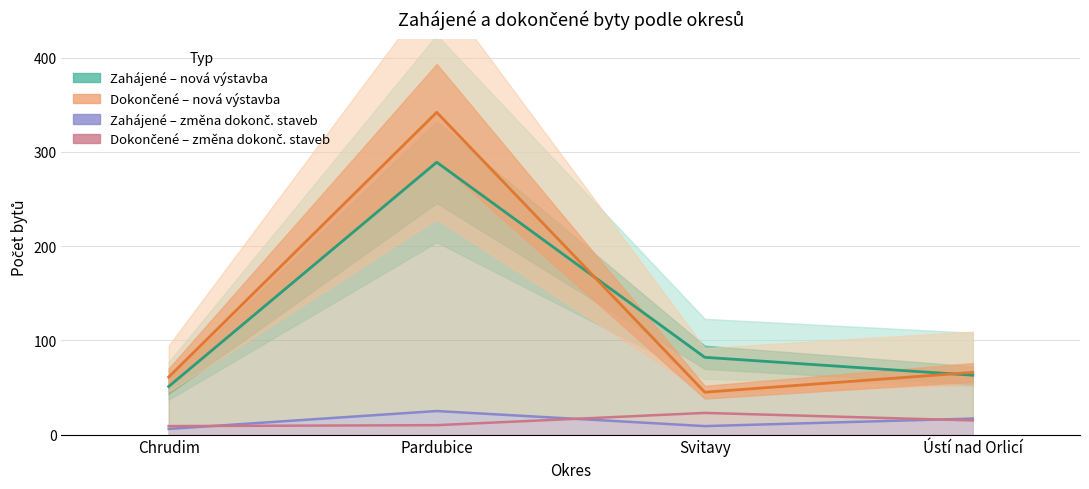

Reading left to right, what are all the values shown in this chart?

Zahájené byty (nová výstavba): 51	289	82	63
Dokončené byty (nová výstavba): 61	342	45	66
Zahájené byty (změna dokonč. staveb): 6	25	9	17
Dokončené byty (změna dokonč. staveb): 9	10	23	15